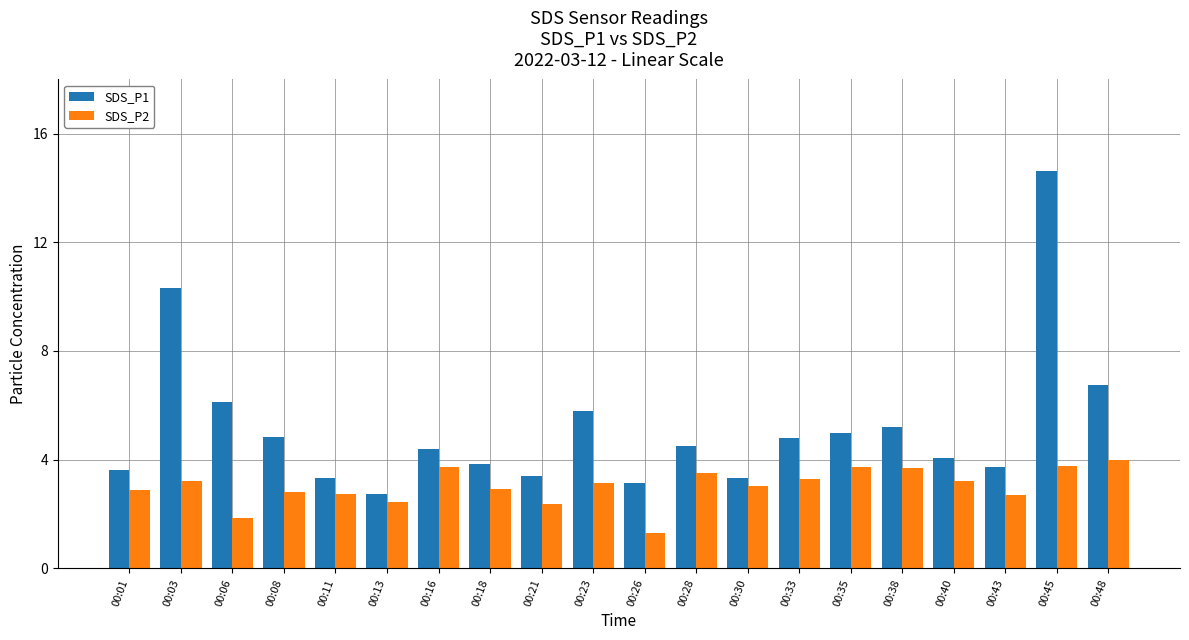

Is it true that SDS_P2 equals 1.9 at 00:33?

False